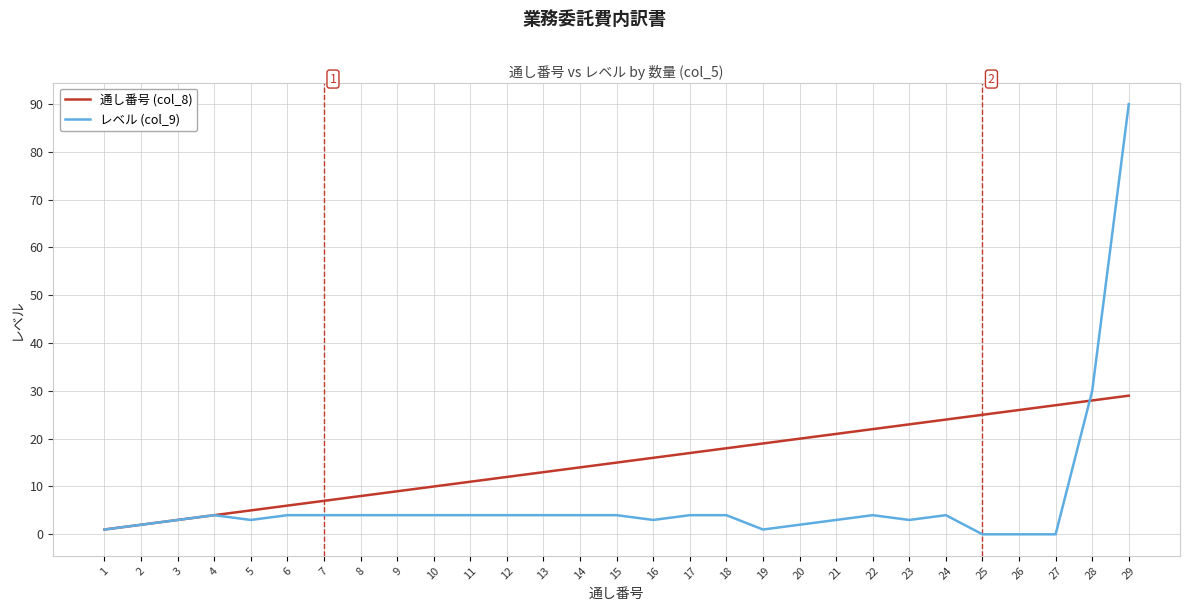

At which category does レベル (col_9) reach its first local valley?

5